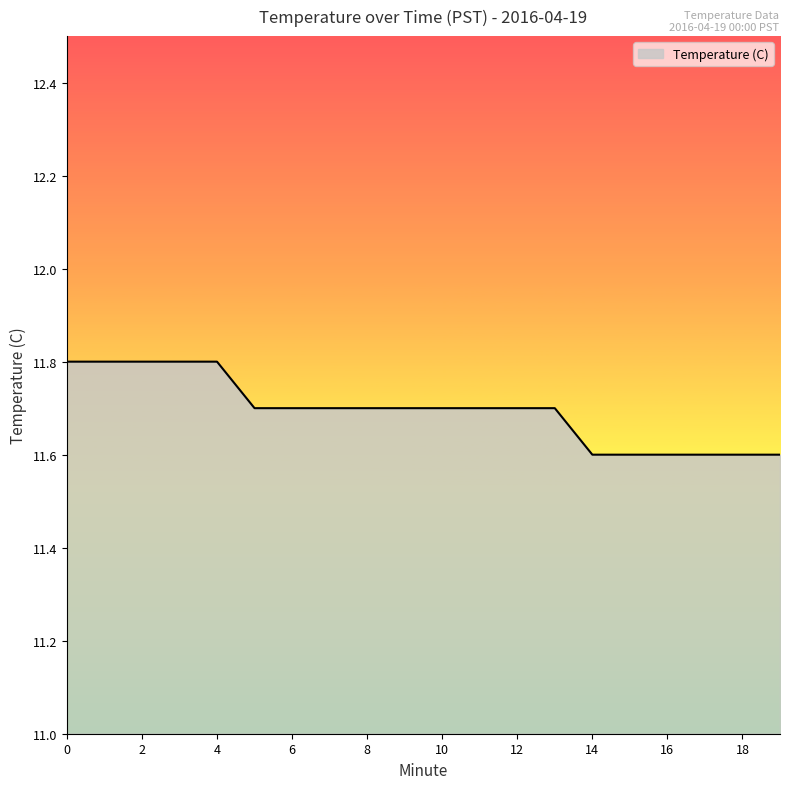

What is the greatest value displayed?

11.8